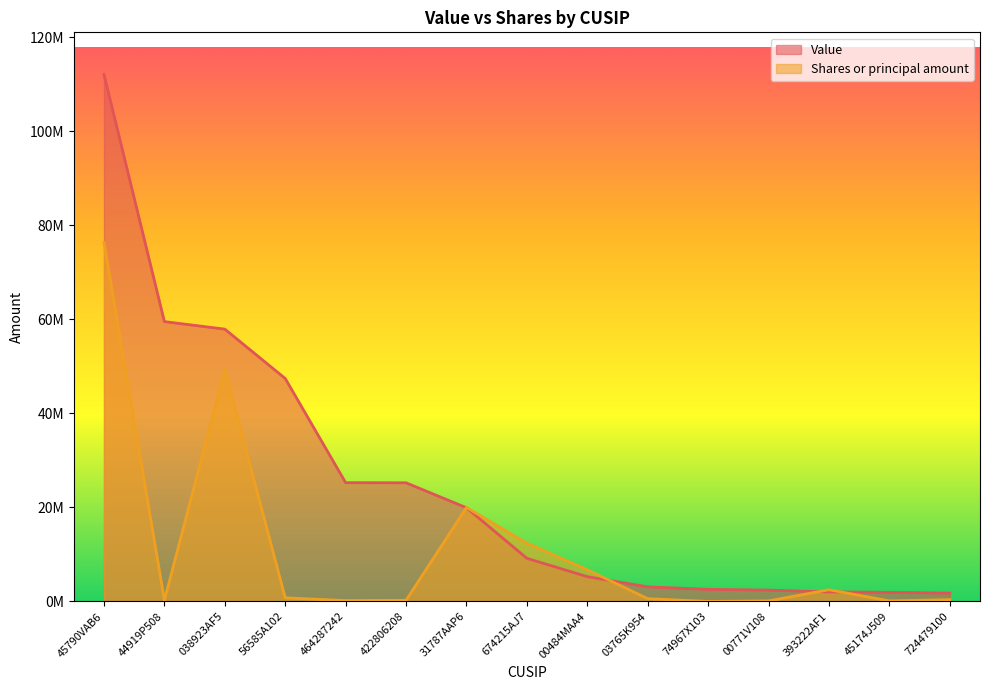

What is the total value across all series at 44919P508?

59805121